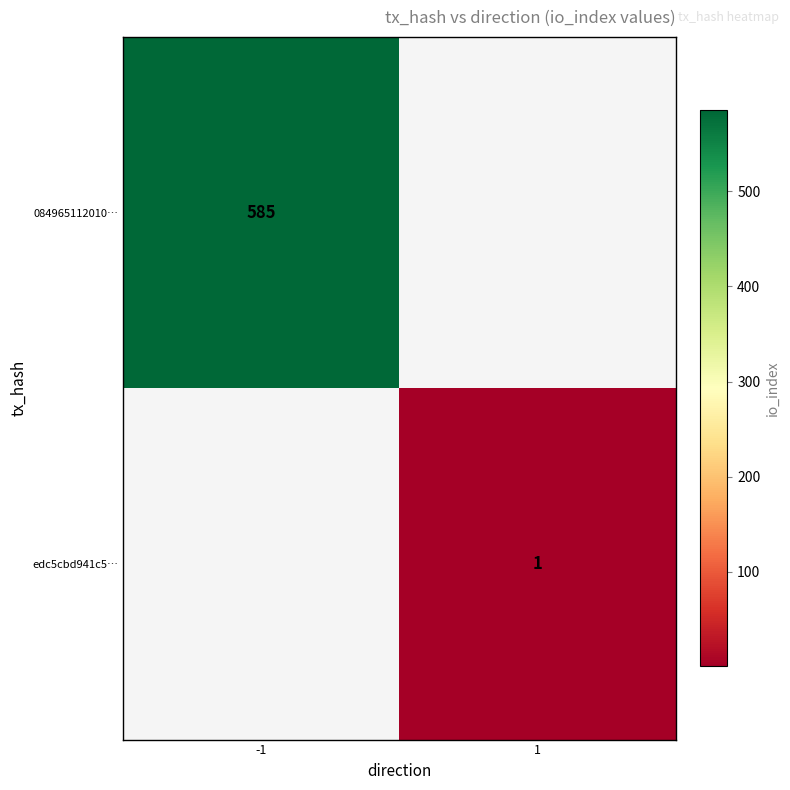

The value of edc5cbd941c5… at 1 is 1. True or false?

True